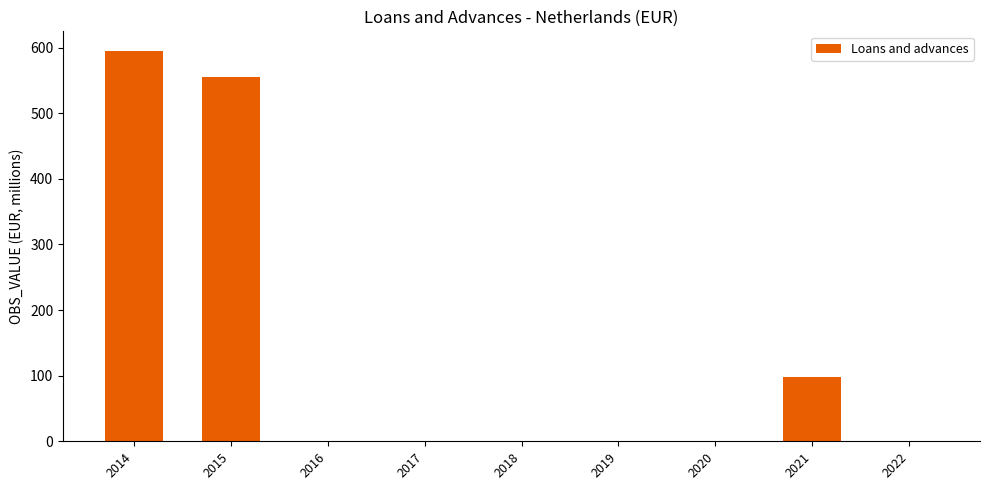

At which category does the chart reach its peak across all series?

2014